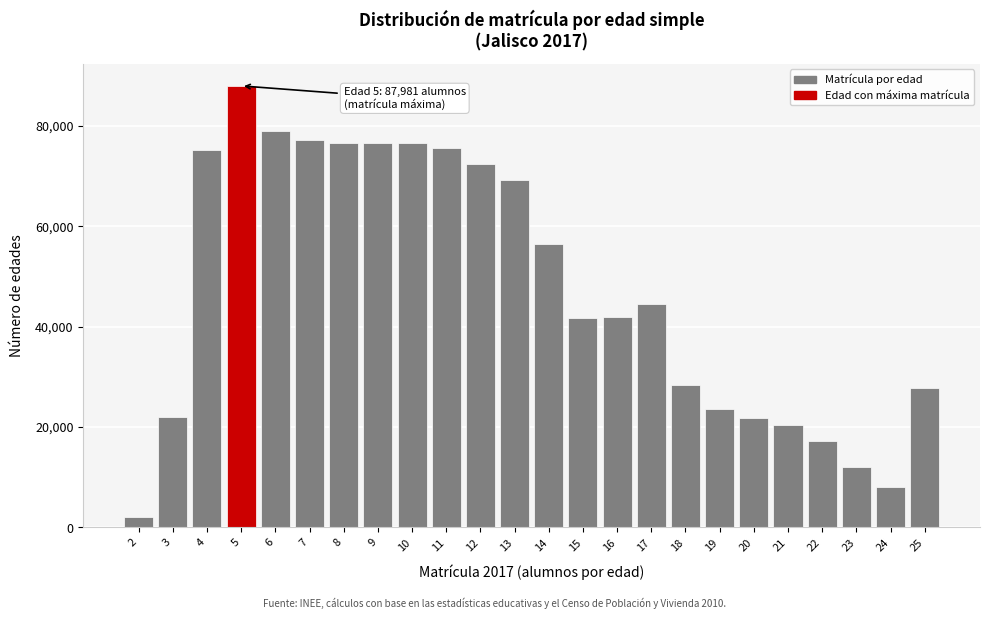

Read the value at 13.

69151